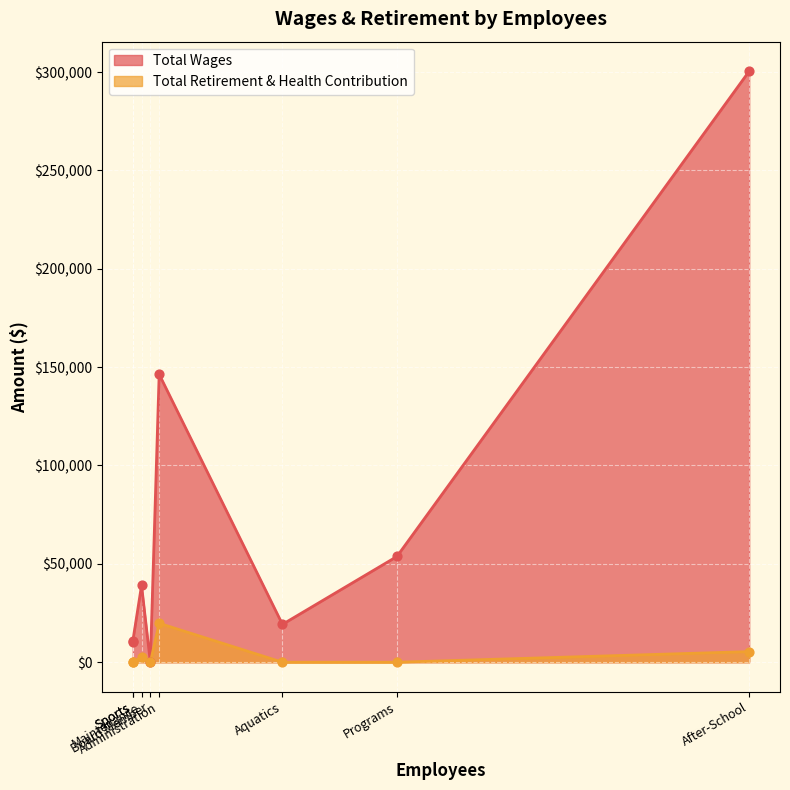

Which series has the widest spread of Y values?

Total Wages